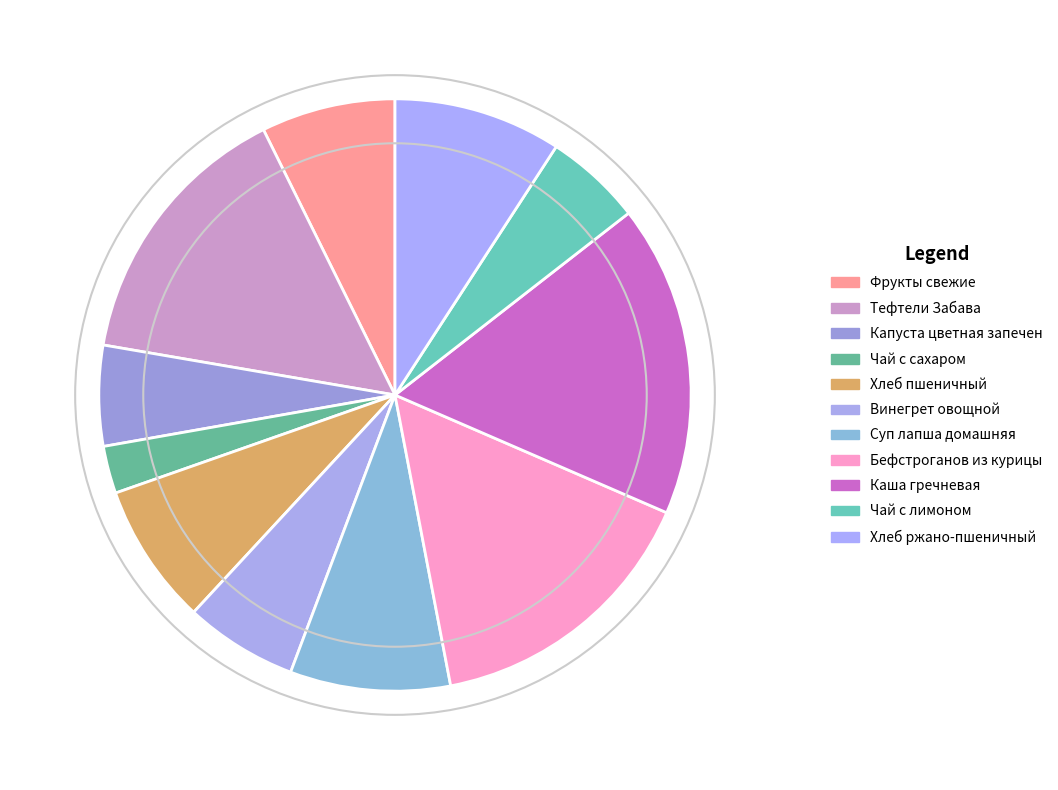

To the nearest percent, what is the difference between the Суп лапша домашняя and Винегрет овощной slice percentages?

3%